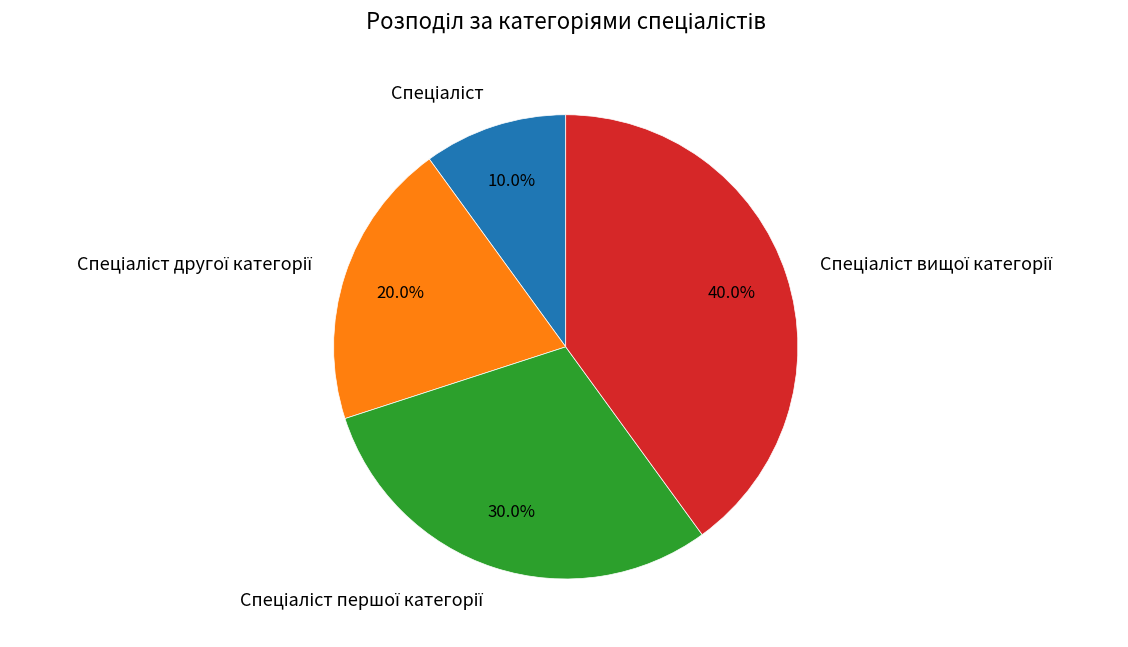

Is there any slice that represents more than half of the pie?

No